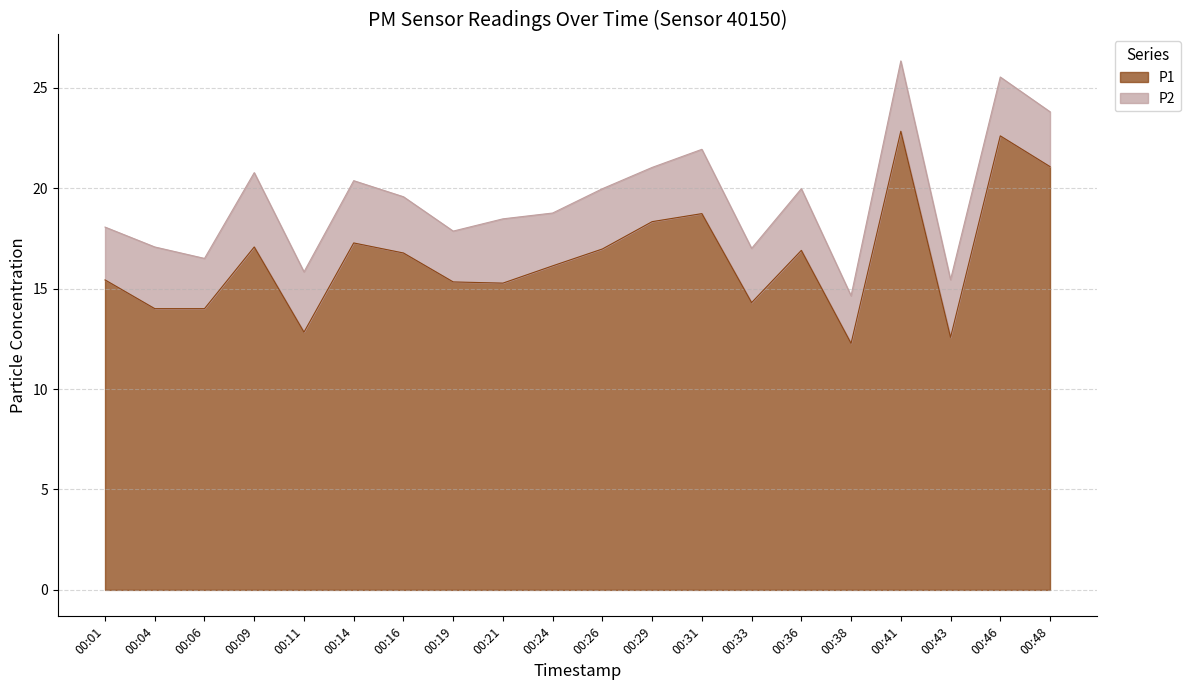

What value does the data have at 00:26?

17.0